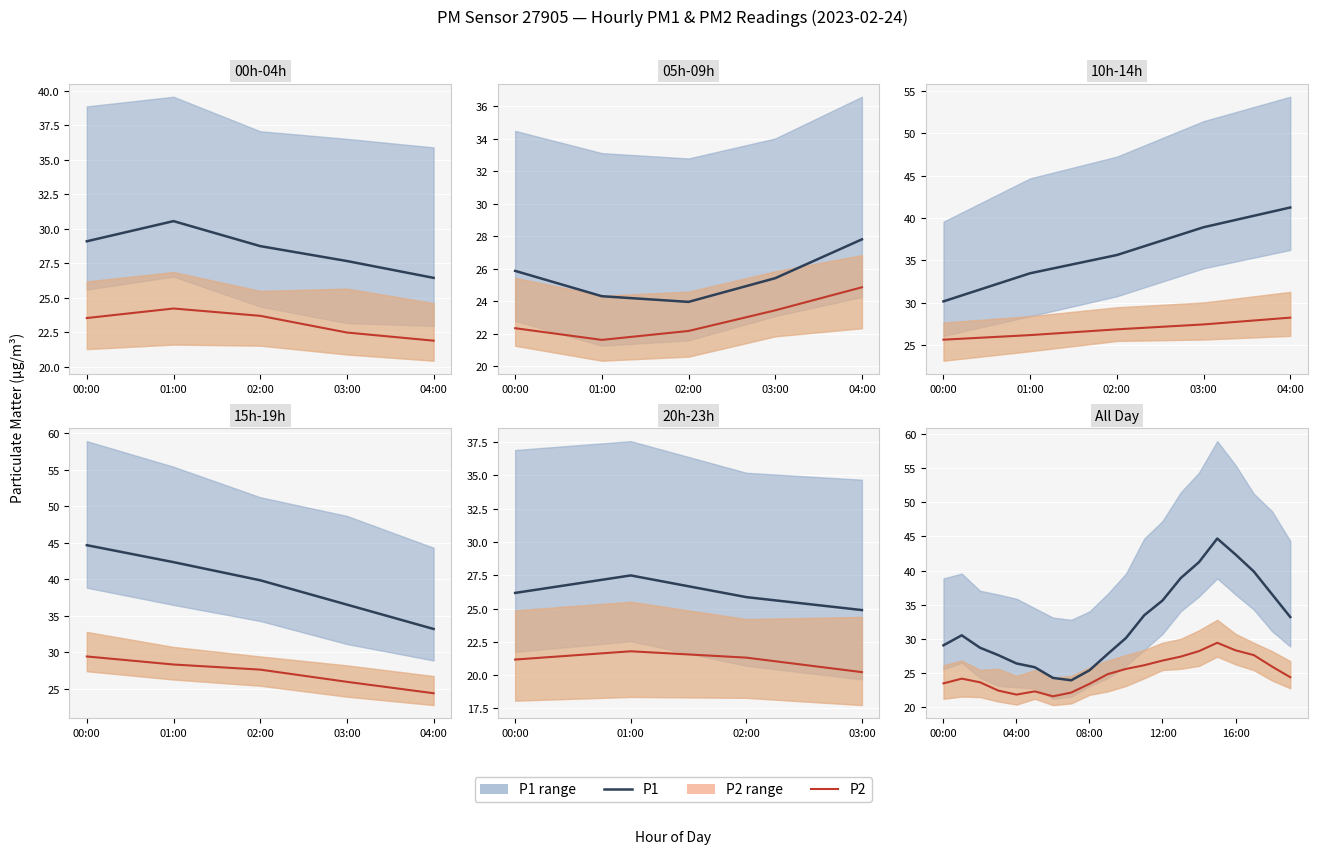

Rank the series by their maximum value, from highest to lowest.

P1, P2